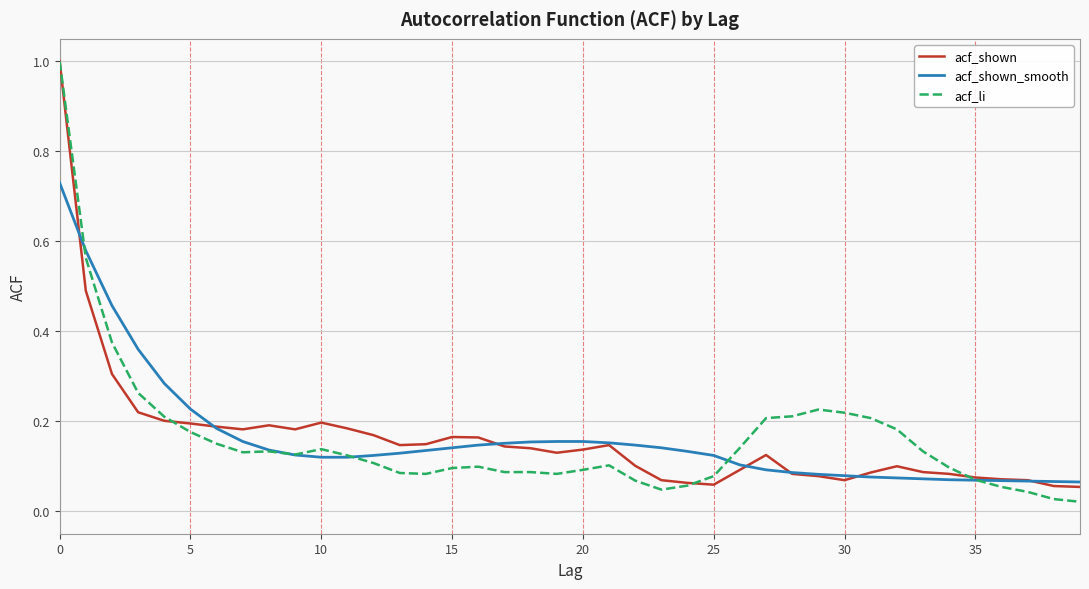

What is the maximum value for acf_li?

1.0